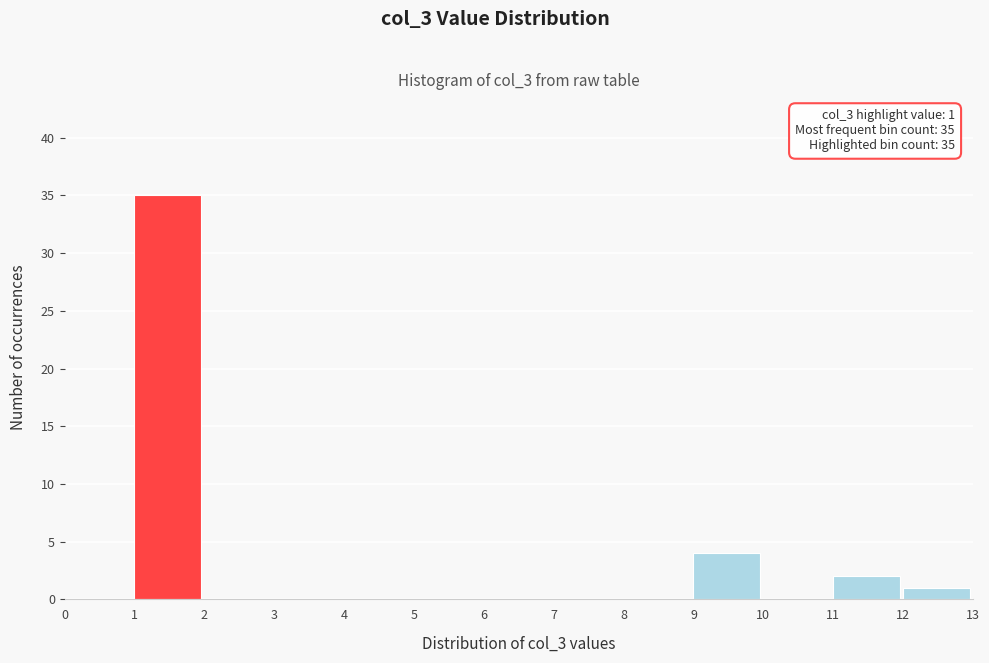

Which range on the x-axis has the tallest bar?

1 to 2